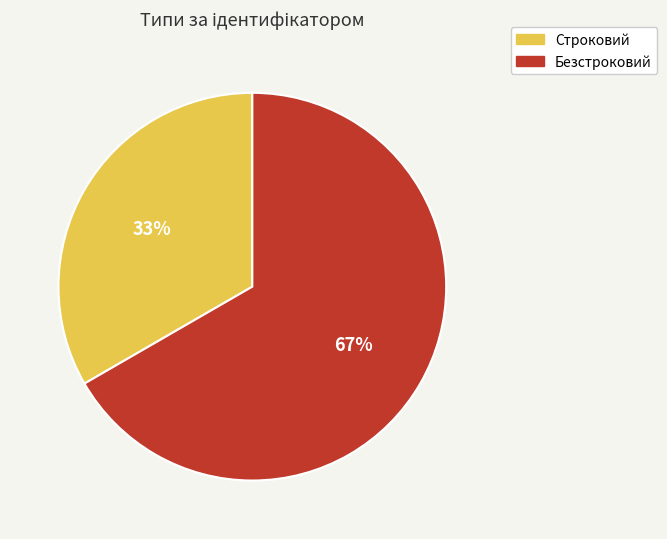

How many slices are in this pie chart?

2